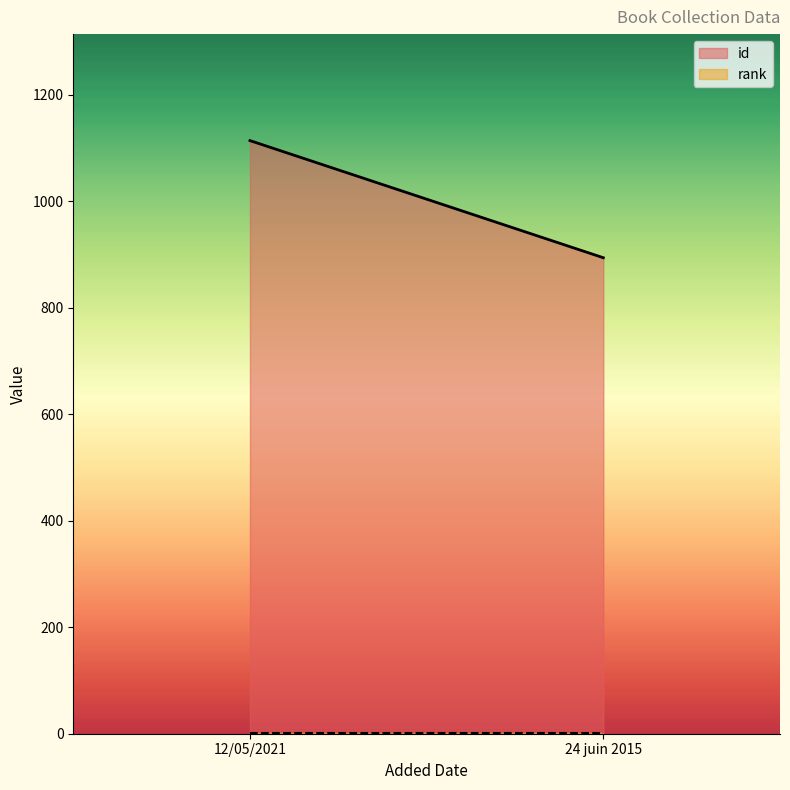

The rank series shows 2 at 12/05/2021. True or false?

False